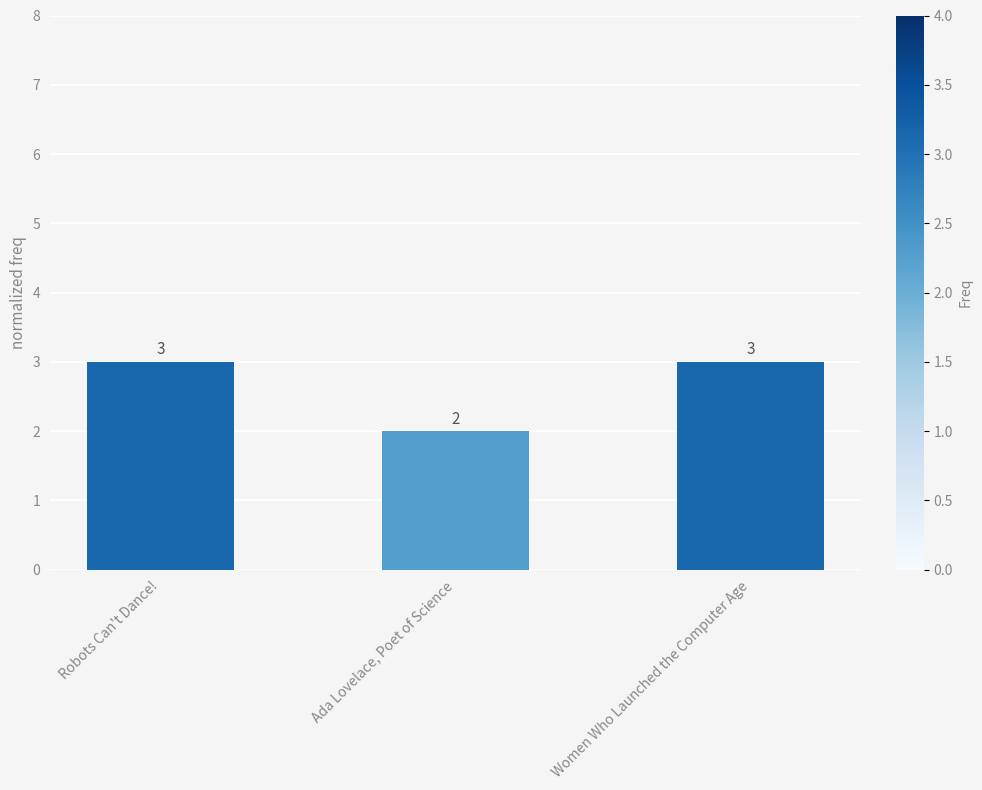

Are the bars grouped side by side (vs. stacked)?

No